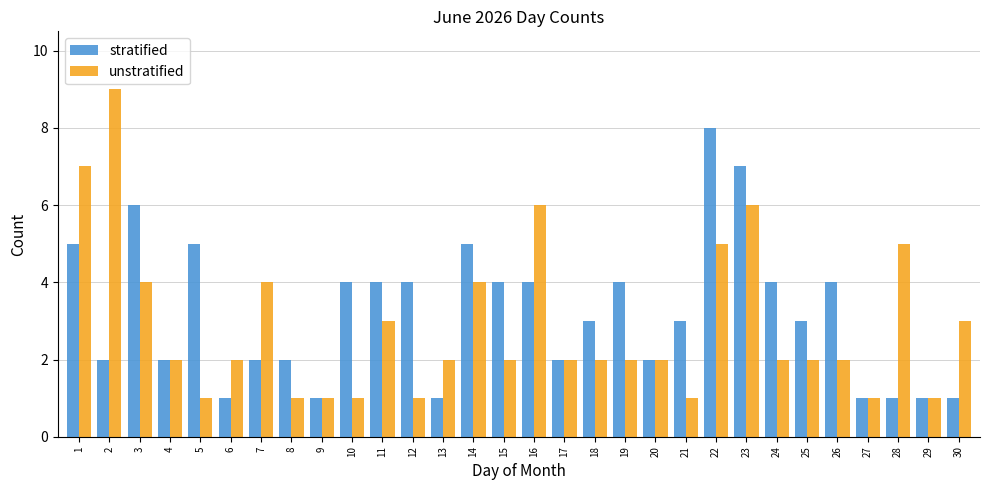

What is the total value across all series at 5?

6